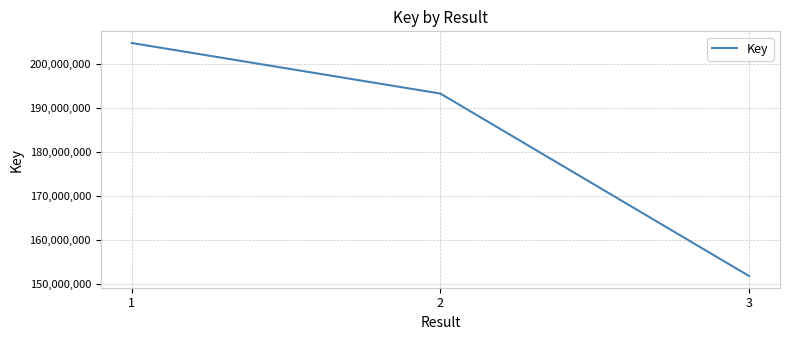

Approximately how many times larger is the value at 1 compared to 2?

1.1